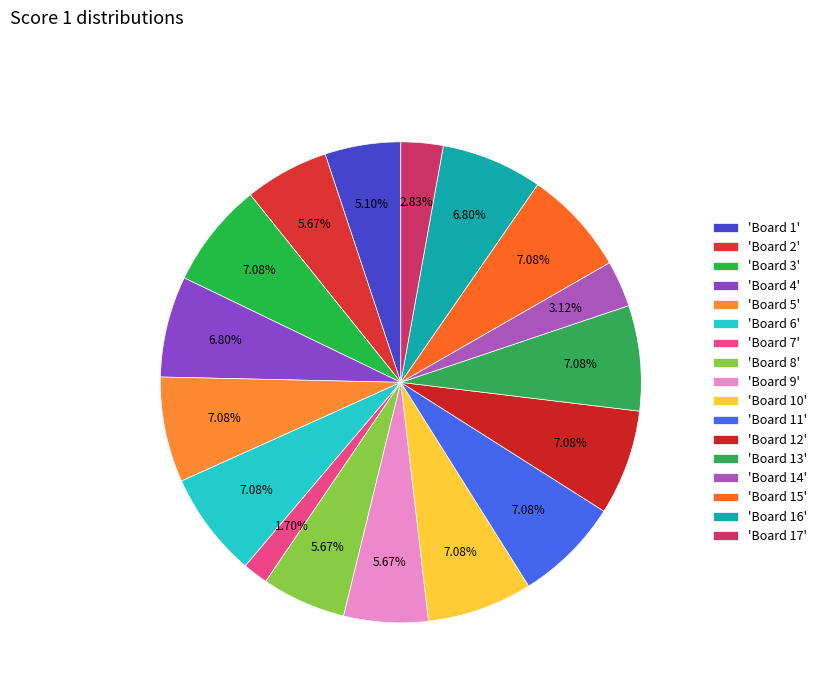

How many segments does this pie chart have?

17